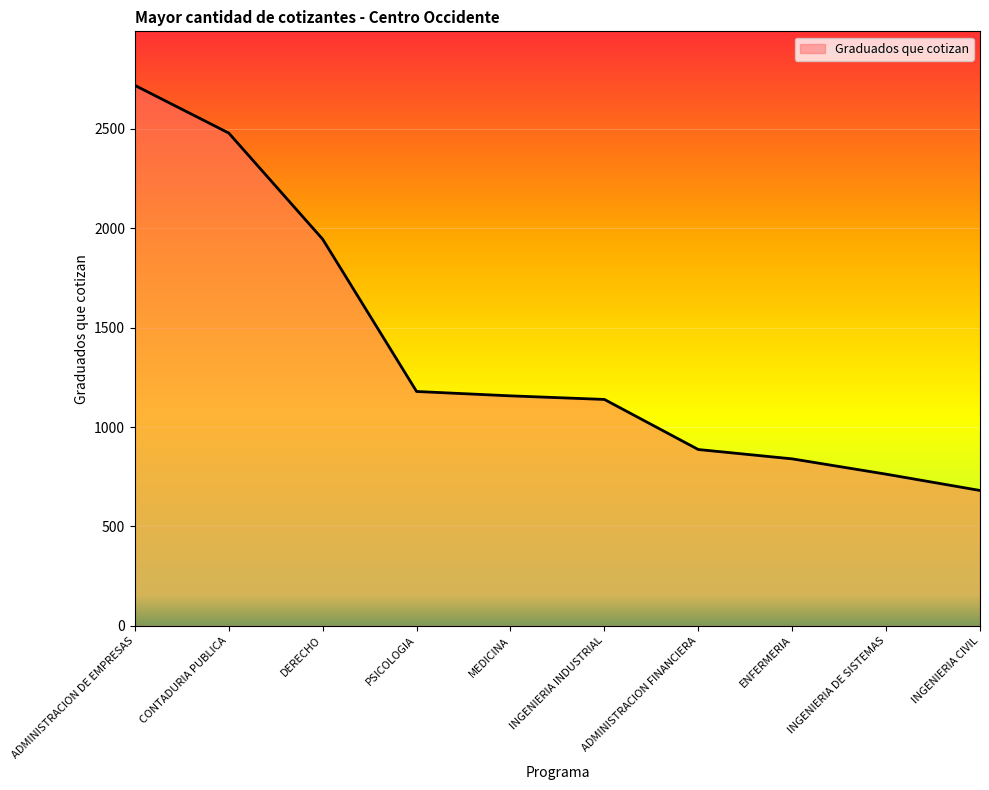

What position from the right is INGENIERIA CIVIL?

1